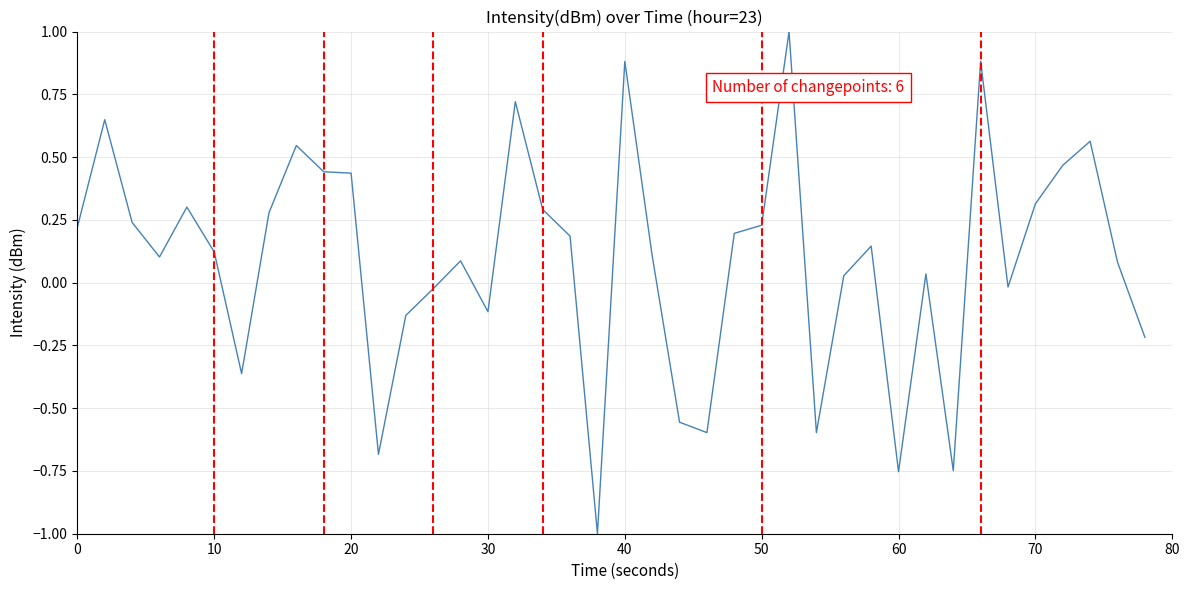

What is the greatest value displayed?

1.0